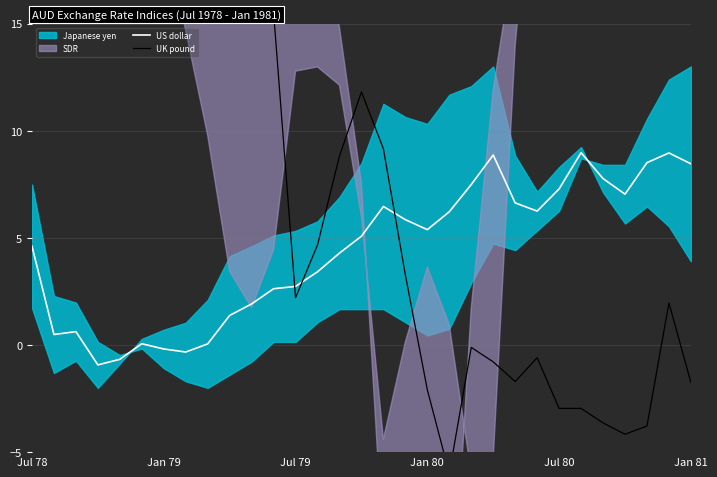

How many times do US dollar and UK pound cross each other?

3